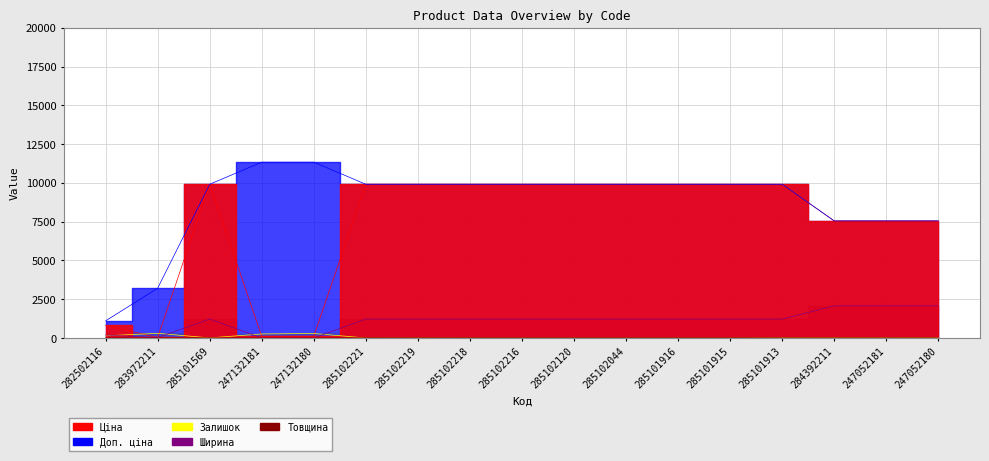

True or false: Доп. ціна and Ціна intersect in this chart.

False